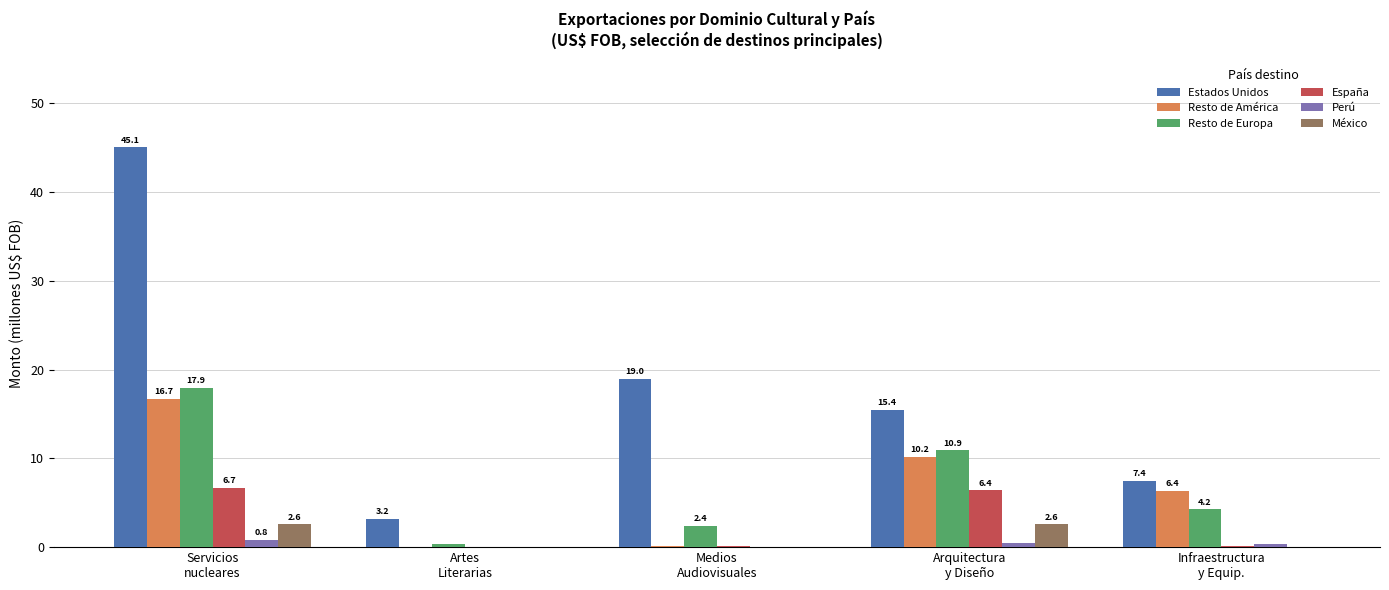

What is the highest value of the Perú series?

0.8